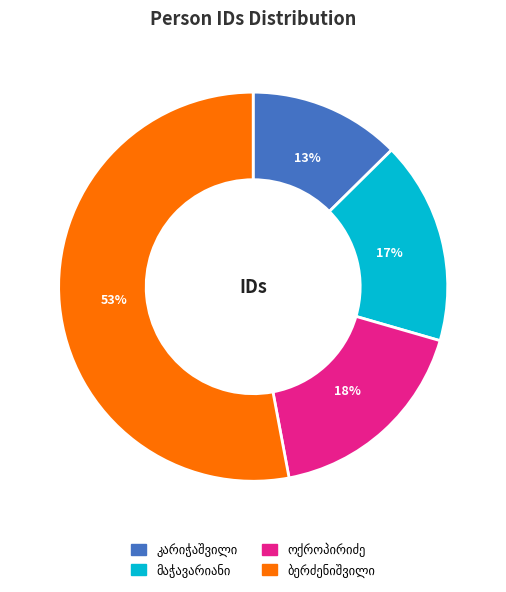

To the nearest percent, what is the difference between the largest and smallest slice percentages?

40%